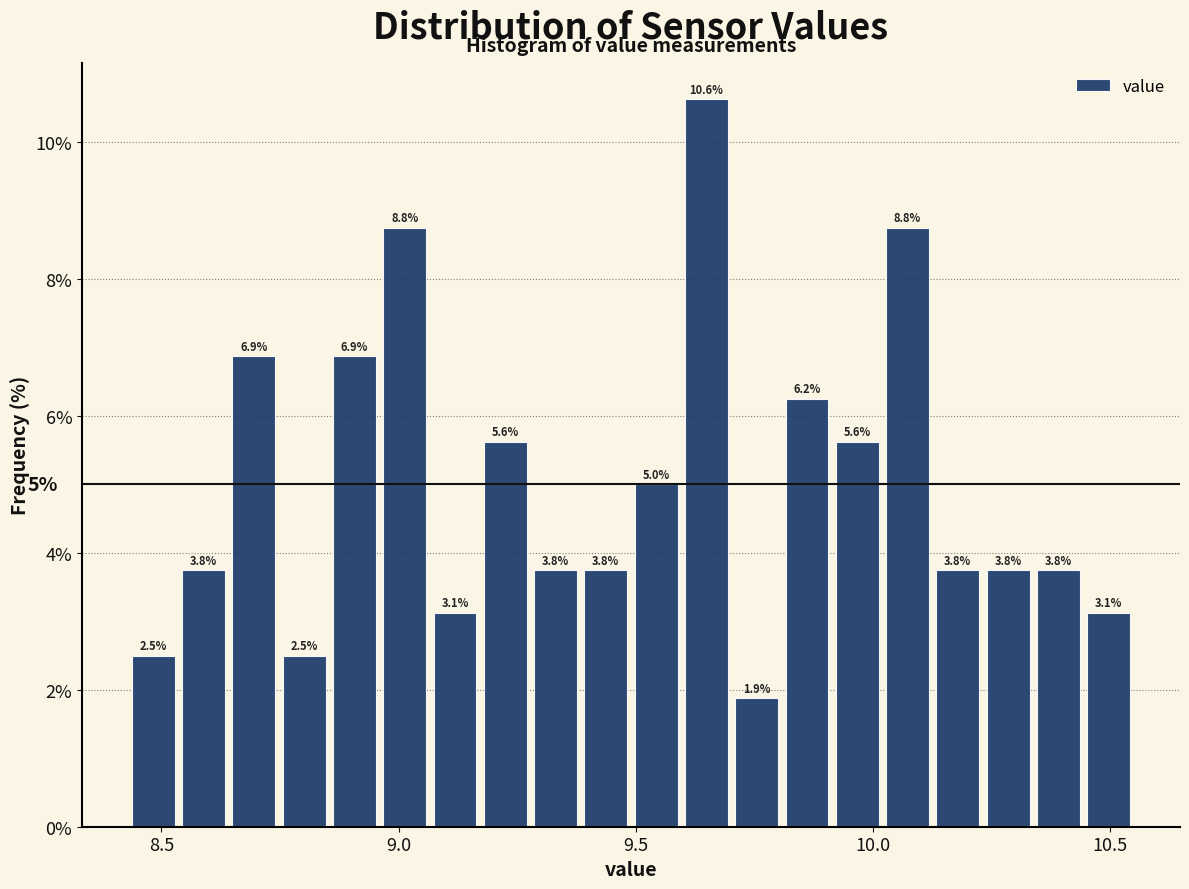

Read against the x-axis, roughly where is the centre of the tallest bar?

9.65